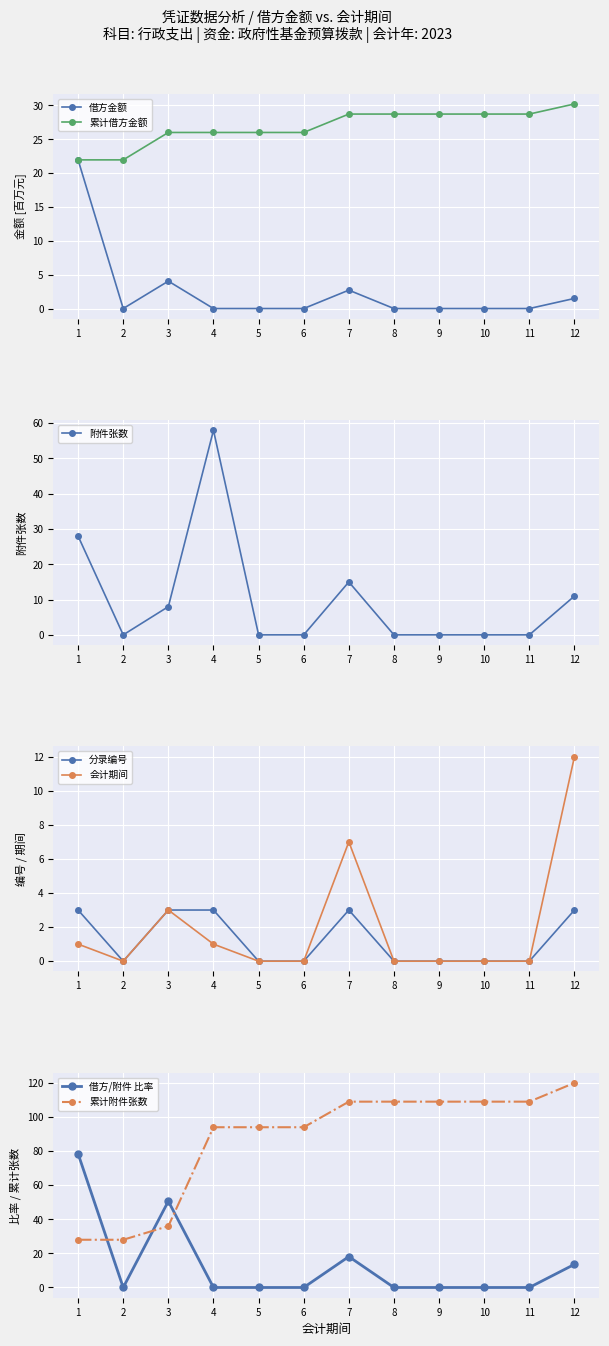

The value of 借方金额(万元) at 2 is 15.3. True or false?

False